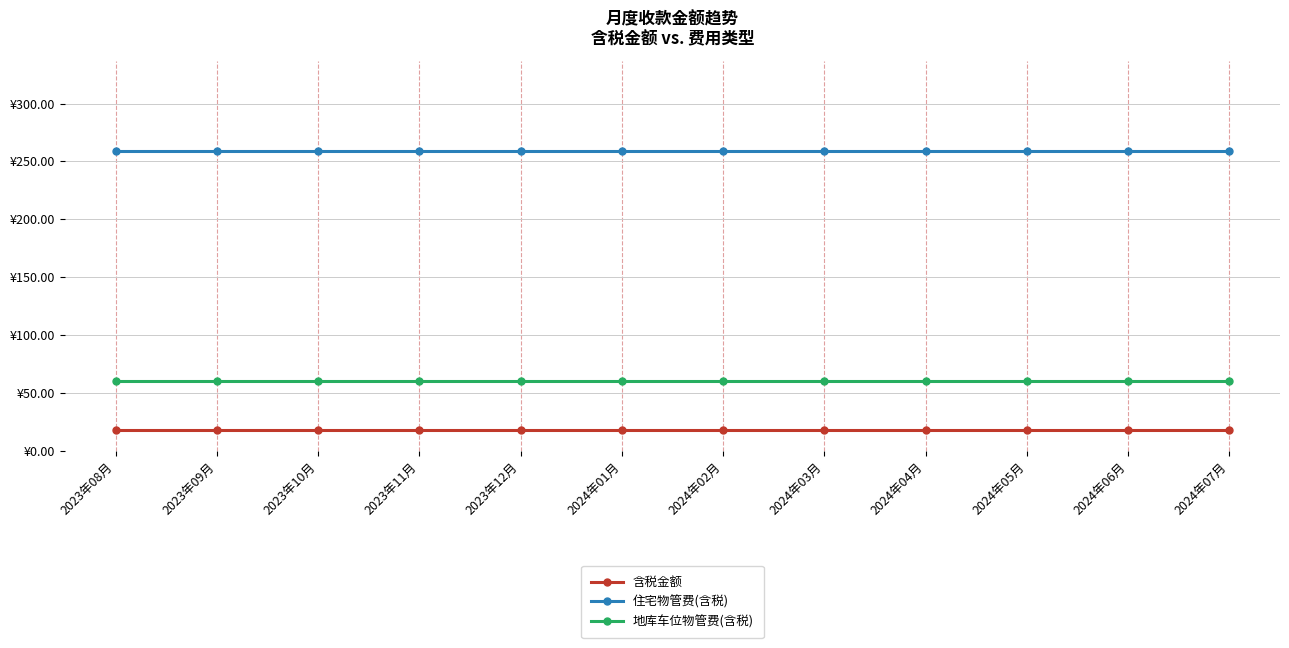

What is the label of the 4th point from the left?

2023年11月